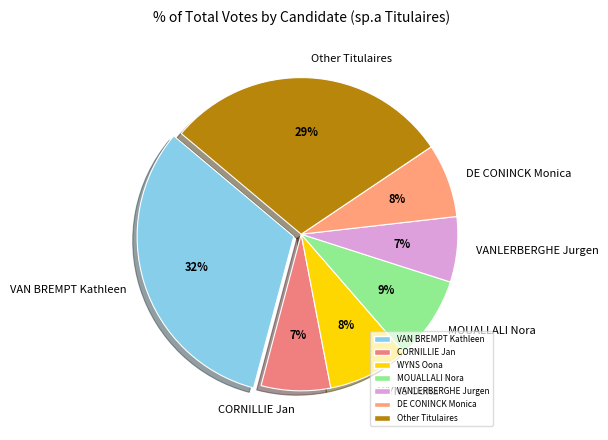

Is the sum of DE CONINCK Monica and VANLERBERGHE Jurgen greater than half?

No